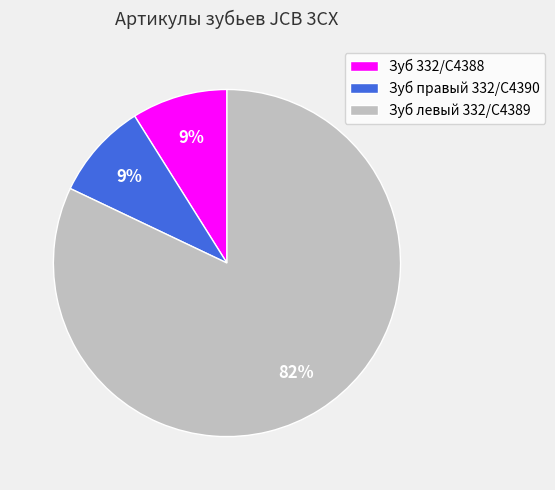

True or false: Зуб левый 332/C4389 accounts for 82% of the total.

True